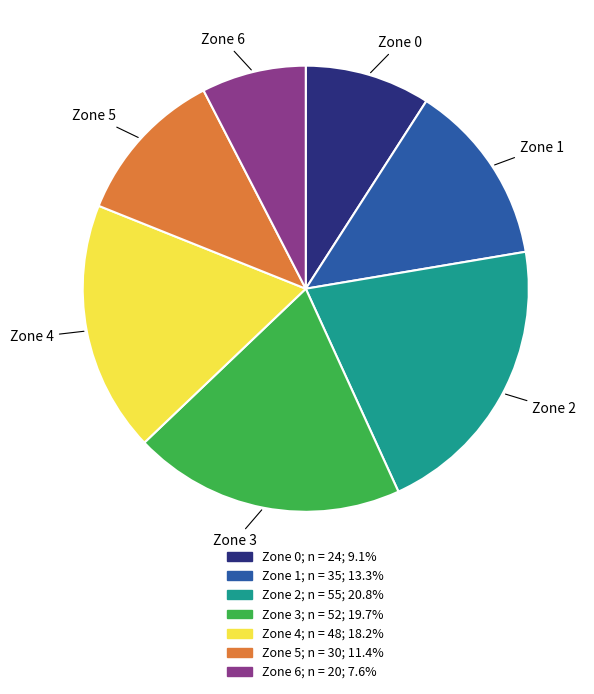

Rank the categories by value from lowest to highest.

Zone 6, Zone 0, Zone 5, Zone 1, Zone 4, Zone 3, Zone 2